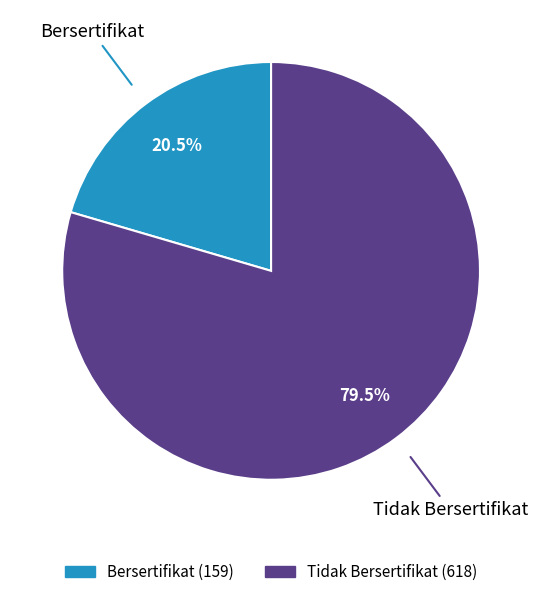

Rank the categories by value from lowest to highest.

Bersertifikat, Tidak Bersertifikat